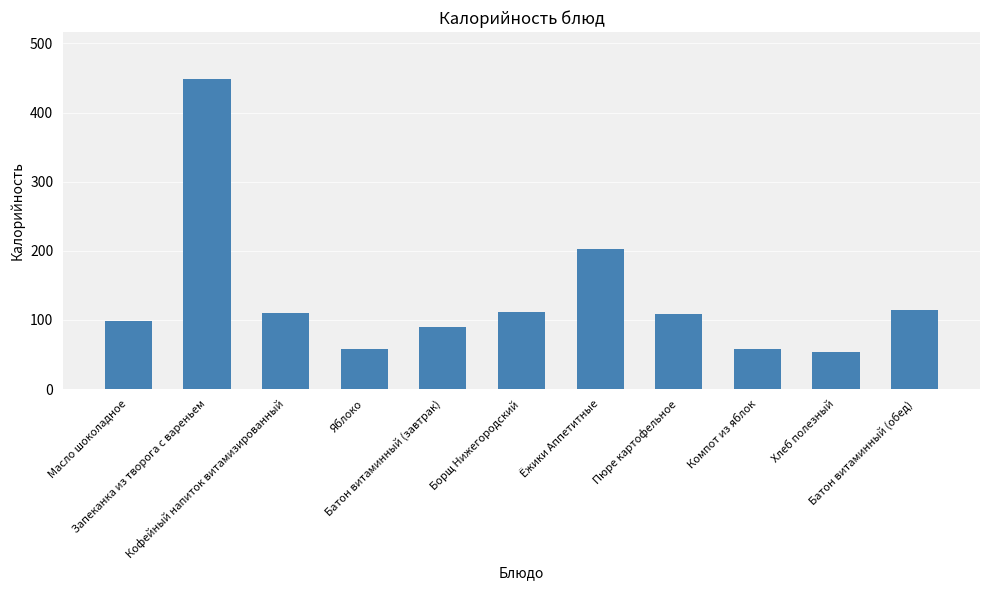

At which label does the data first exceed 108?

Запеканка из творога с вареньем